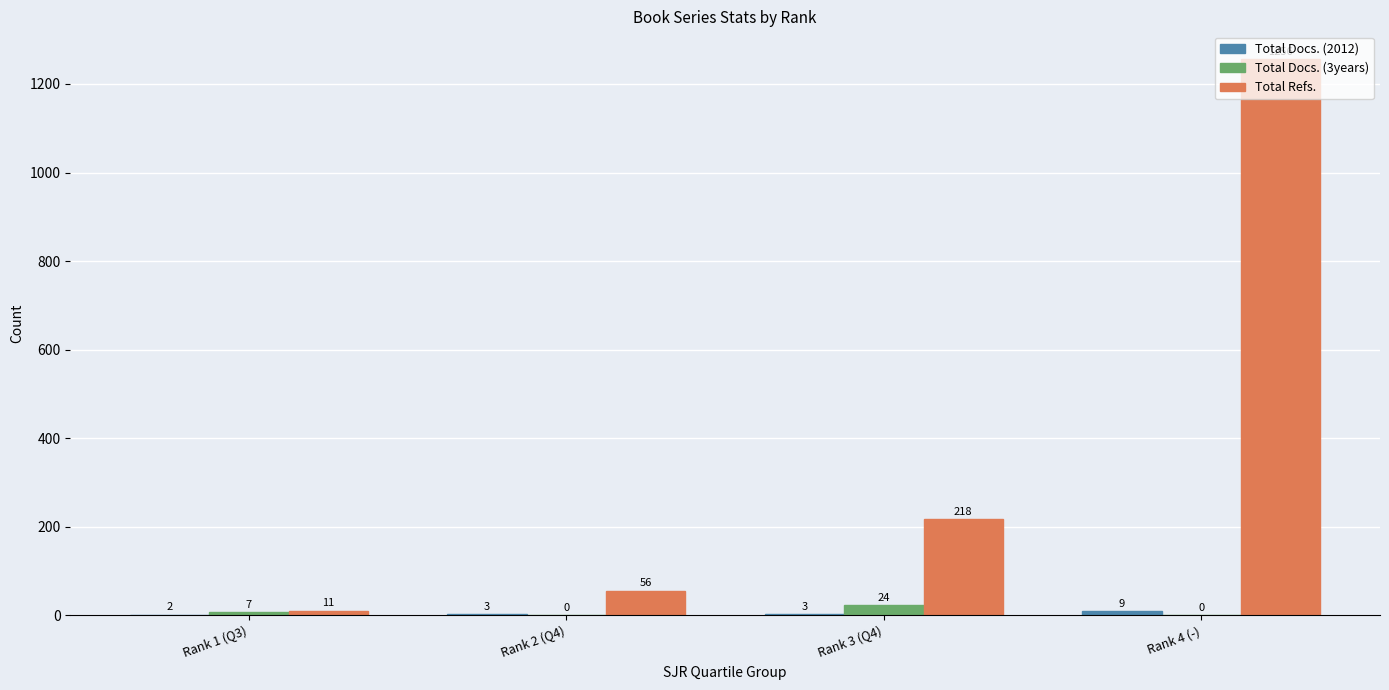

Read the Total Docs. (3years) value at Rank 3 (Q4).

24